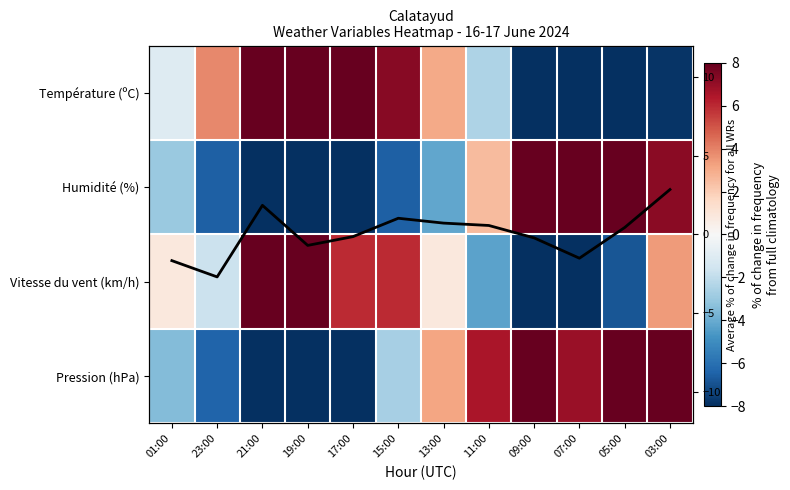

Is it true that Température (ºC) equals 4.7 at 13:00?

False